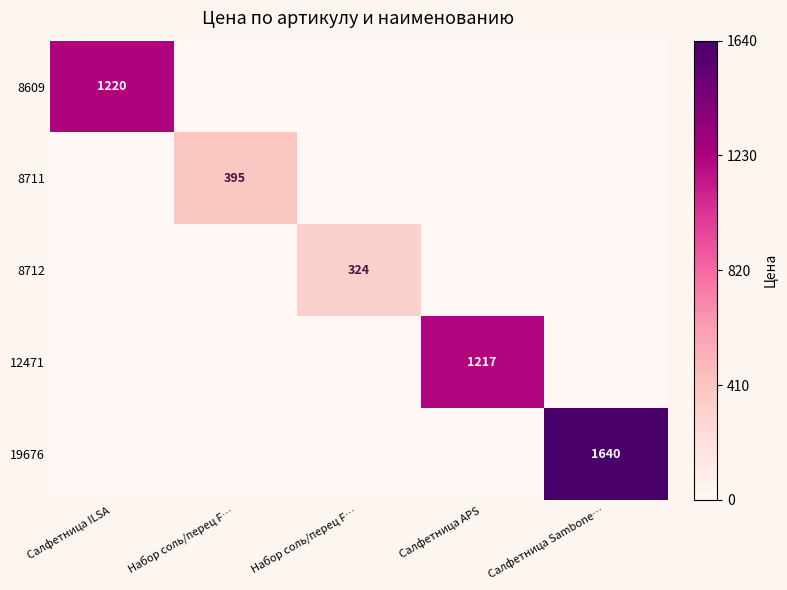

Is the value of 12471 at Салфетница APS greater than the value of 8711 at Набор соль/перец F…?

Yes